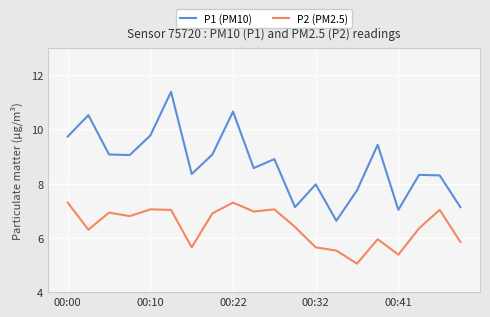

What is the greatest value displayed?

11.4